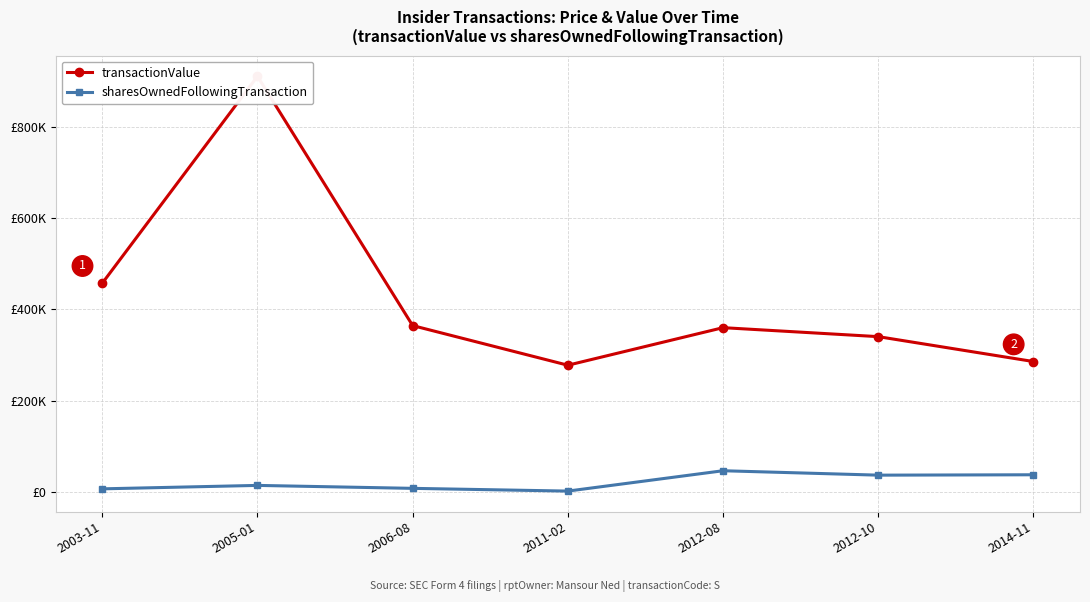

What are all the series names shown in the legend?

transactionValue, sharesOwnedFollowingTransaction